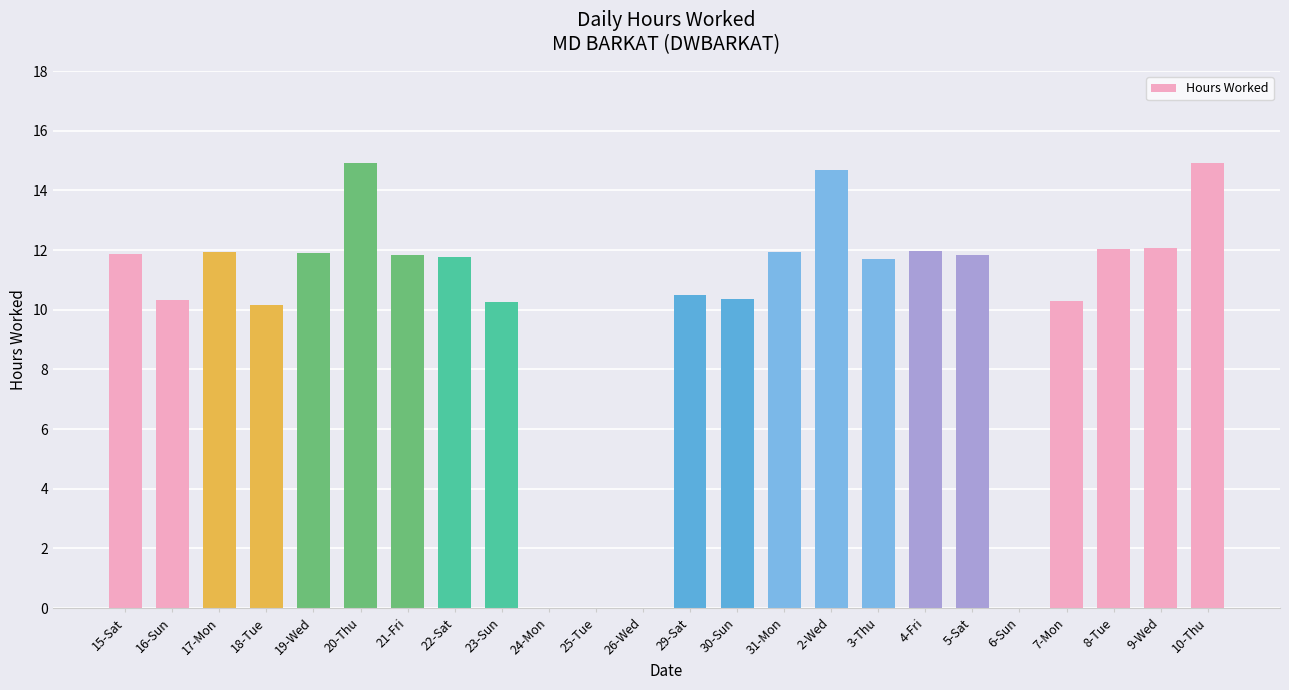

Approximately how many times larger is the value at 15-Sat compared to 31-Mon?

1.0